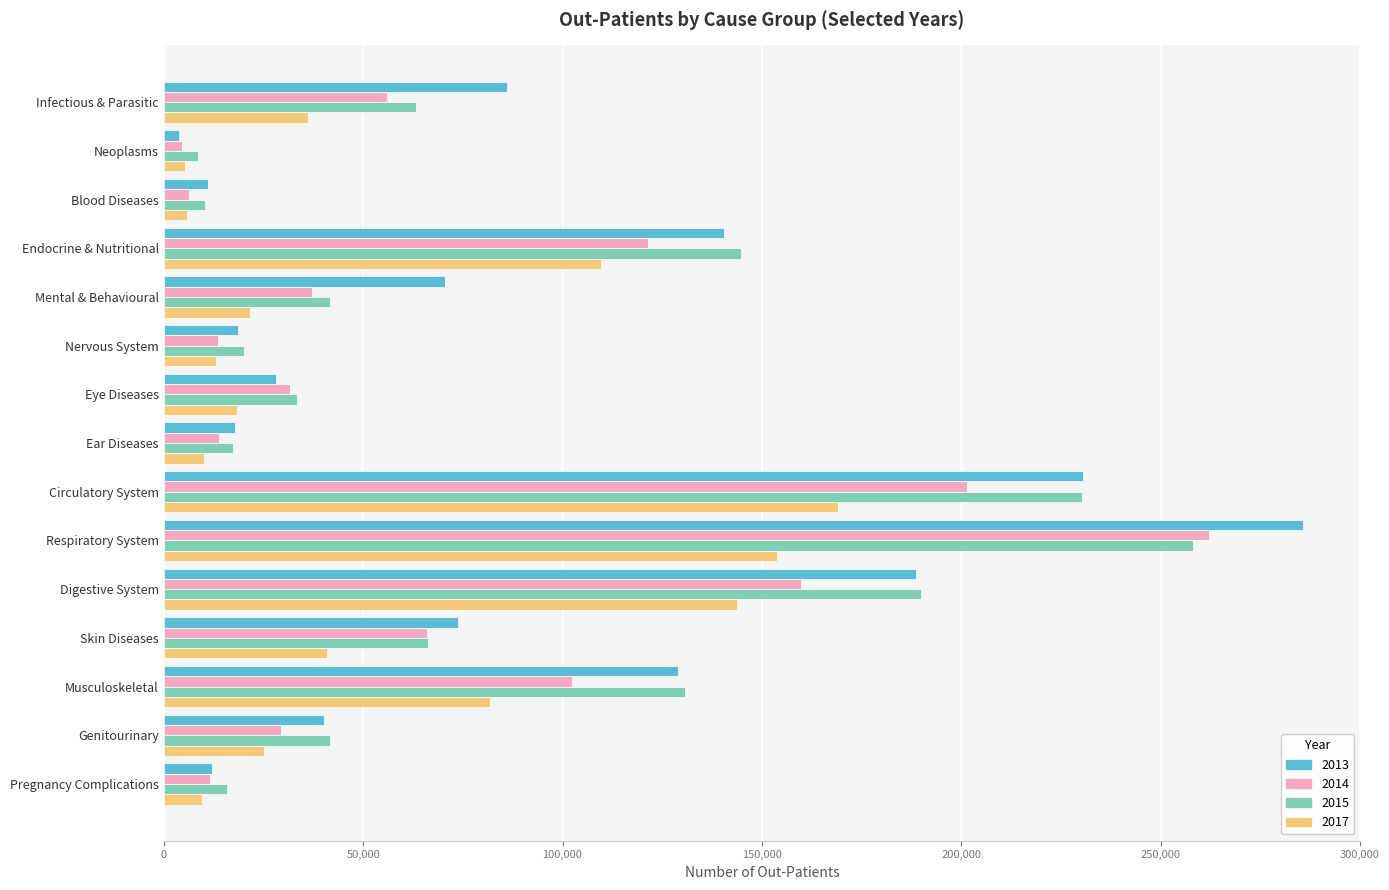

Is it true that 2017 equals 10526 at Genitourinary?

False